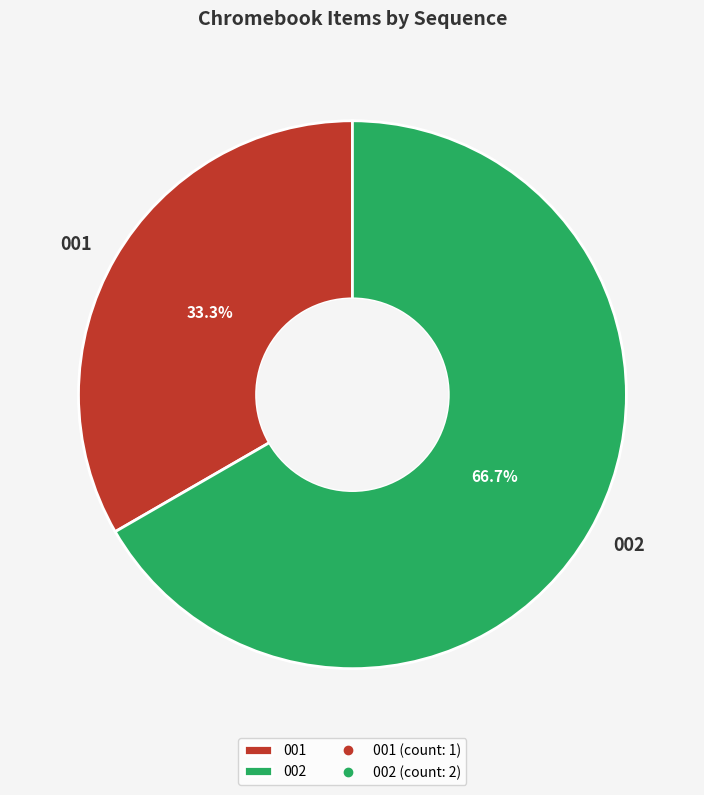

Count the number of slices in the pie.

2